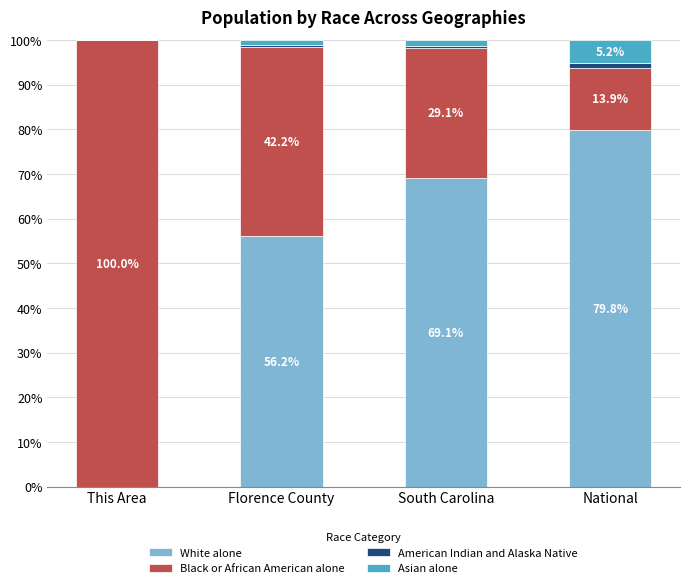

Reading left to right, transcribe the values for White alone.

This Area=0.0	Florence County=56.2	South Carolina=69.1	National=79.8